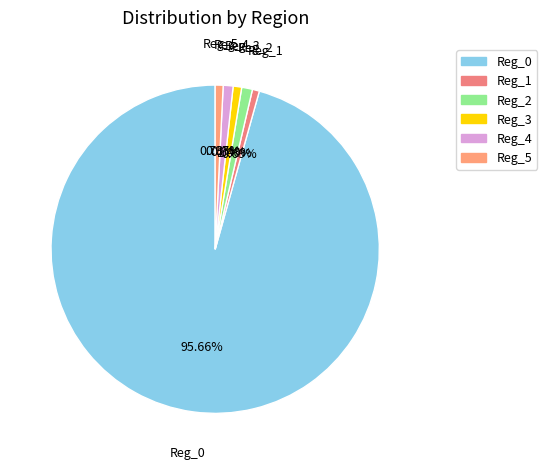

Count the number of slices in the pie.

6